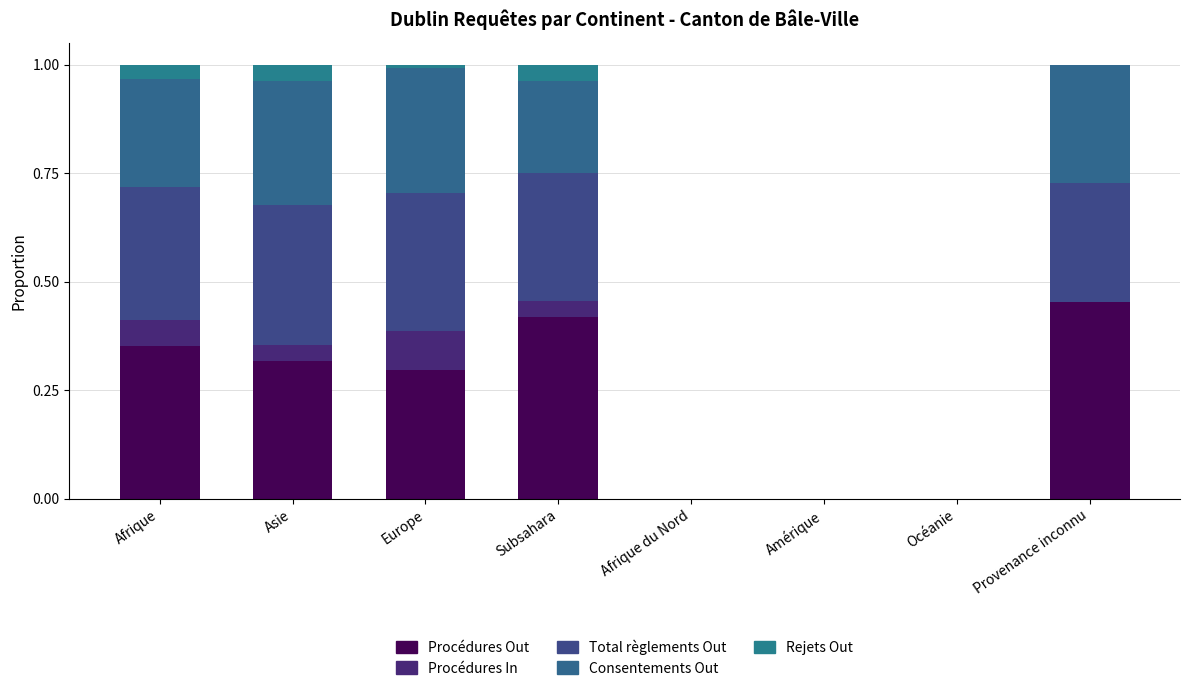

Is it true that Consentements Out equals 0.5 at Provenance inconnu?

False